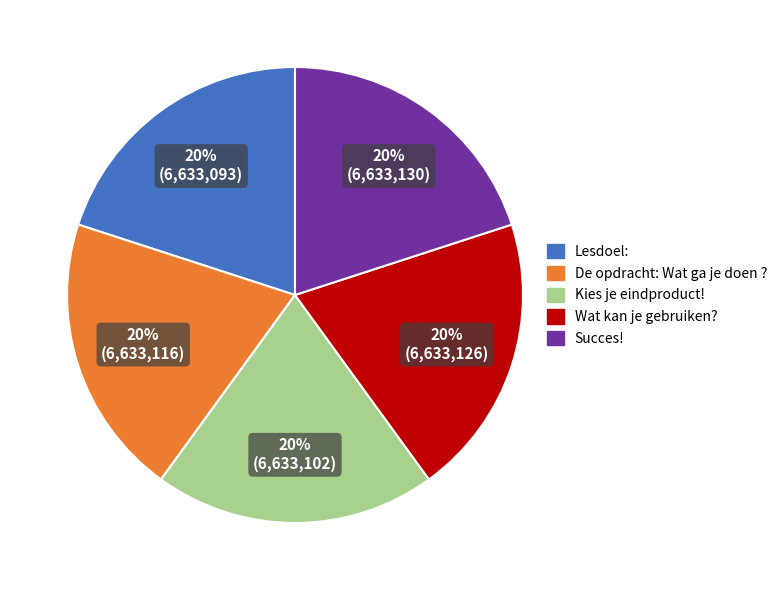

What is the ratio of the value at Succes! to the value at Wat kan je gebruiken??

1.0